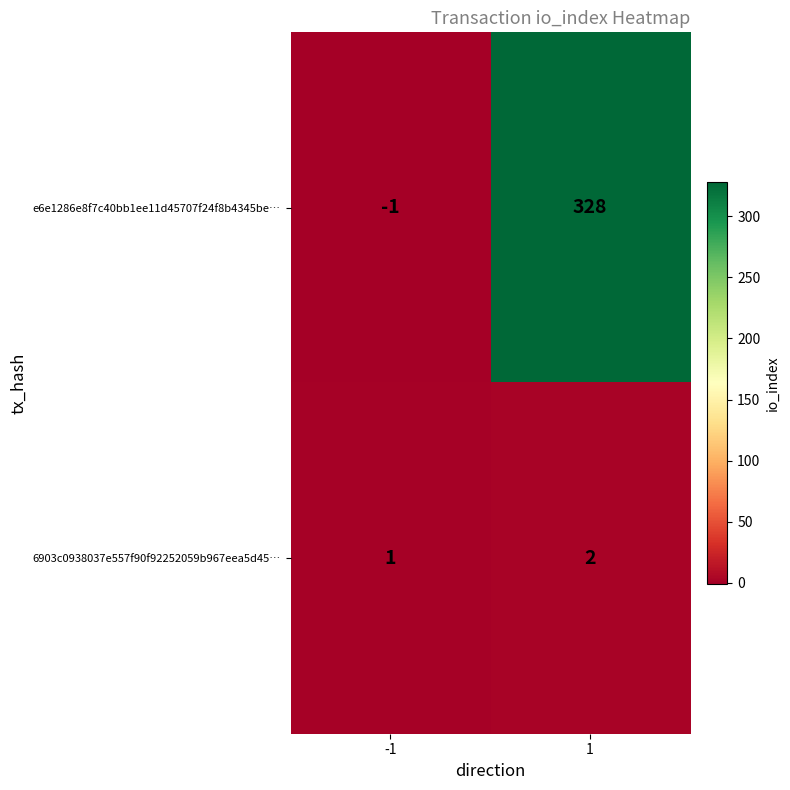

How many values in e6e1286e8f7c40bb1ee11d45707f24f8b4345be… are above zero?

1